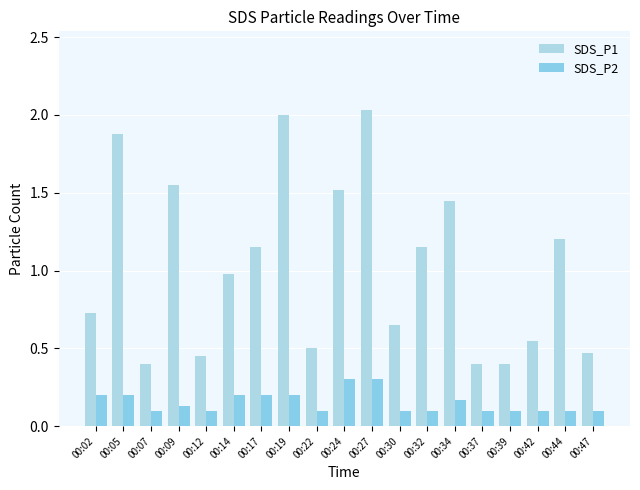

Reading left to right, what are all the values shown in this chart?

SDS_P1: 0.7	1.9	0.4	1.6	0.5	1.0	1.1	2.0	0.5	1.5	2.0	0.7	1.1	1.4	0.4	0.4	0.6	1.2	0.5
SDS_P2: 0.2	0.2	0.1	0.1	0.1	0.2	0.2	0.2	0.1	0.3	0.3	0.1	0.1	0.2	0.1	0.1	0.1	0.1	0.1